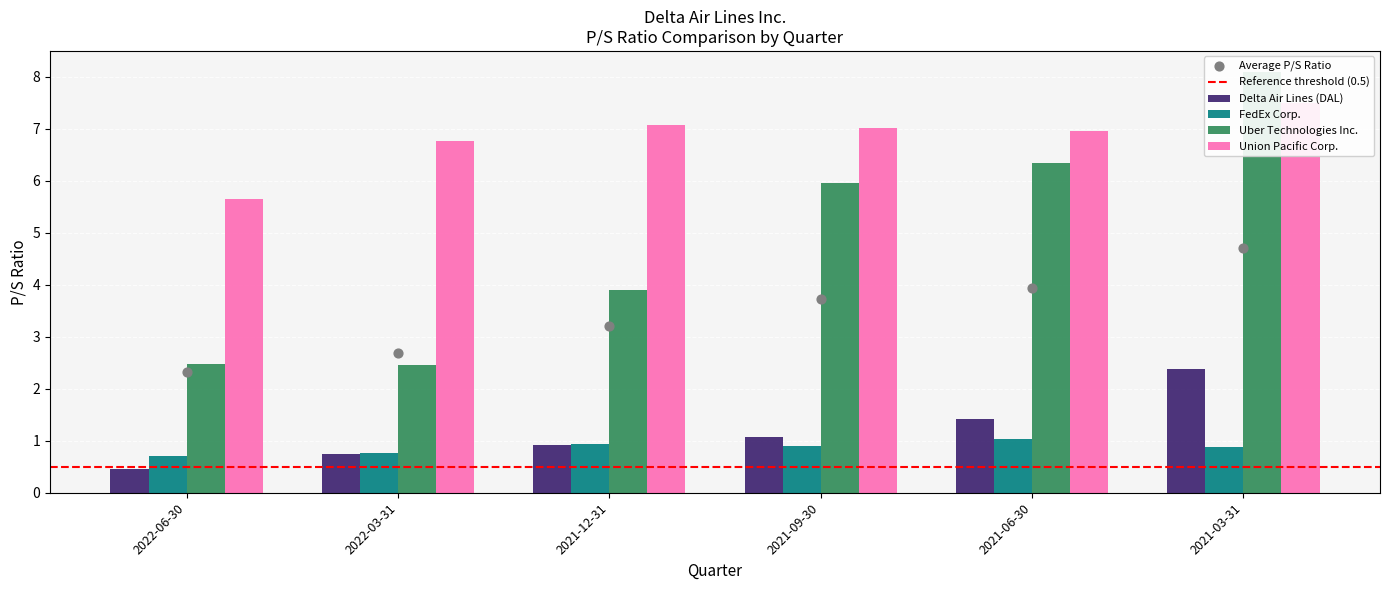

Which series has the largest total across all categories?

Union Pacific Corp.